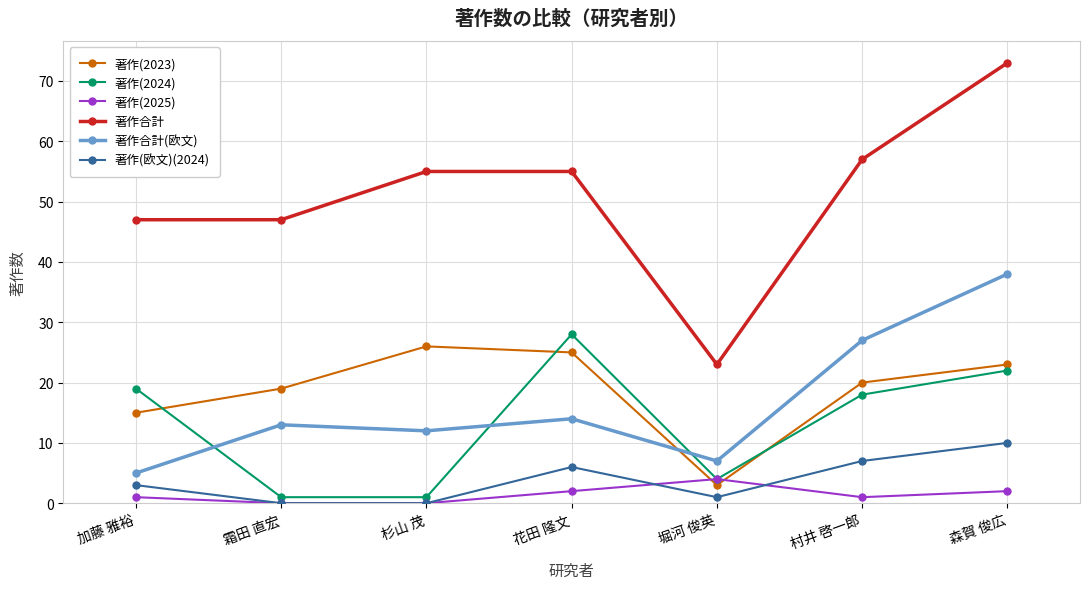

True or false: 著作(2024) and 著作合計 cross at least once.

False